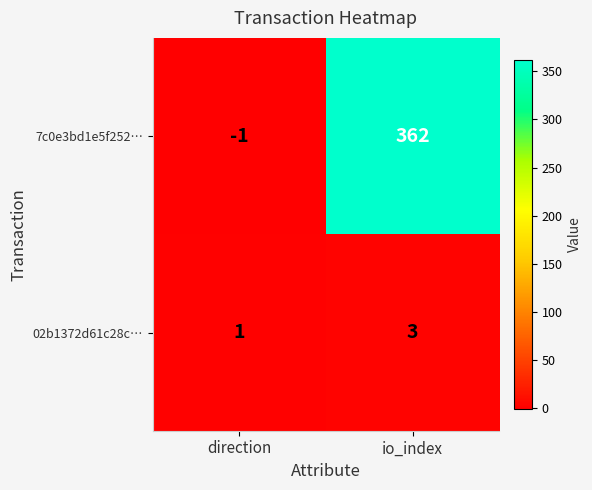

At which category is the sum across all series the highest?

io_index